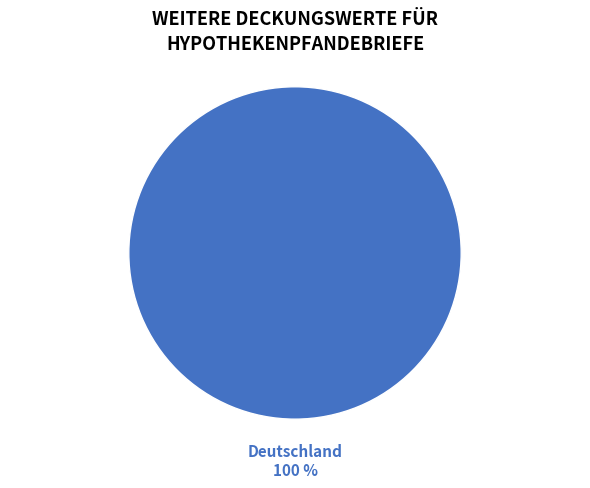

Is there any slice that represents more than half of the pie?

Yes